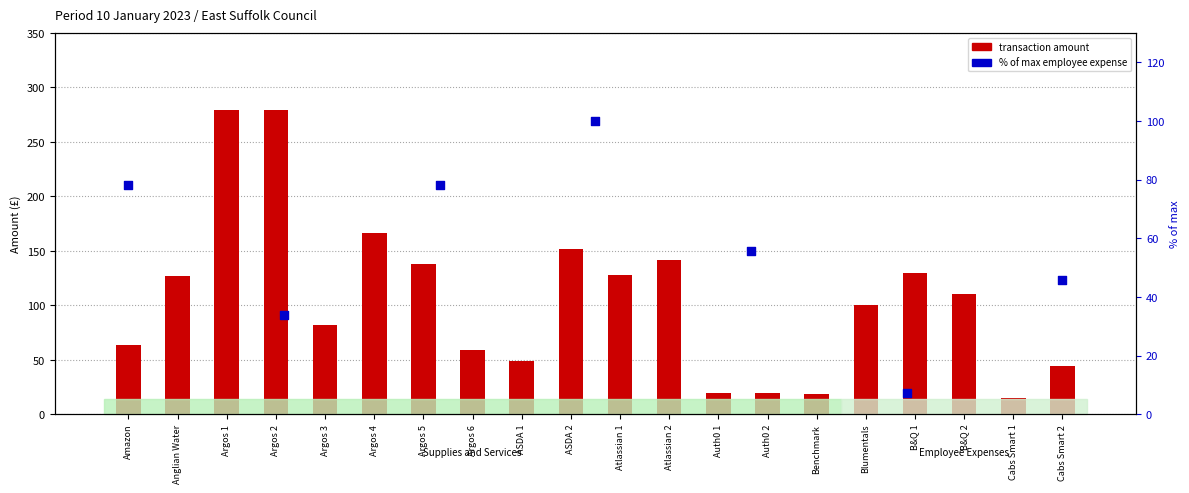

What is the ratio of the value at Argos 2 to the value at Cabs Smart 1?

18.6